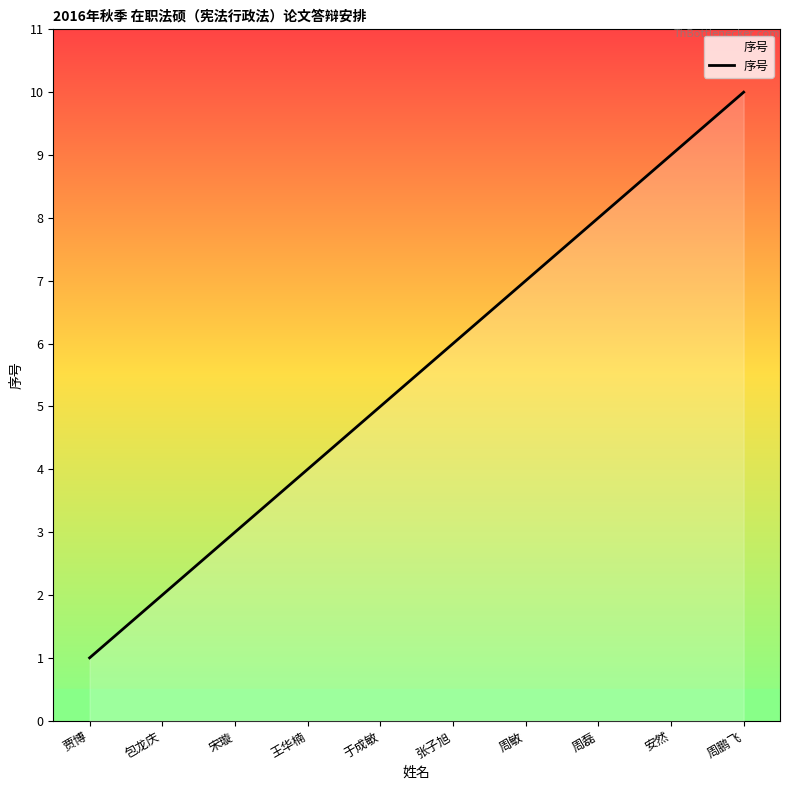

Does the chart have visible grid lines?

No